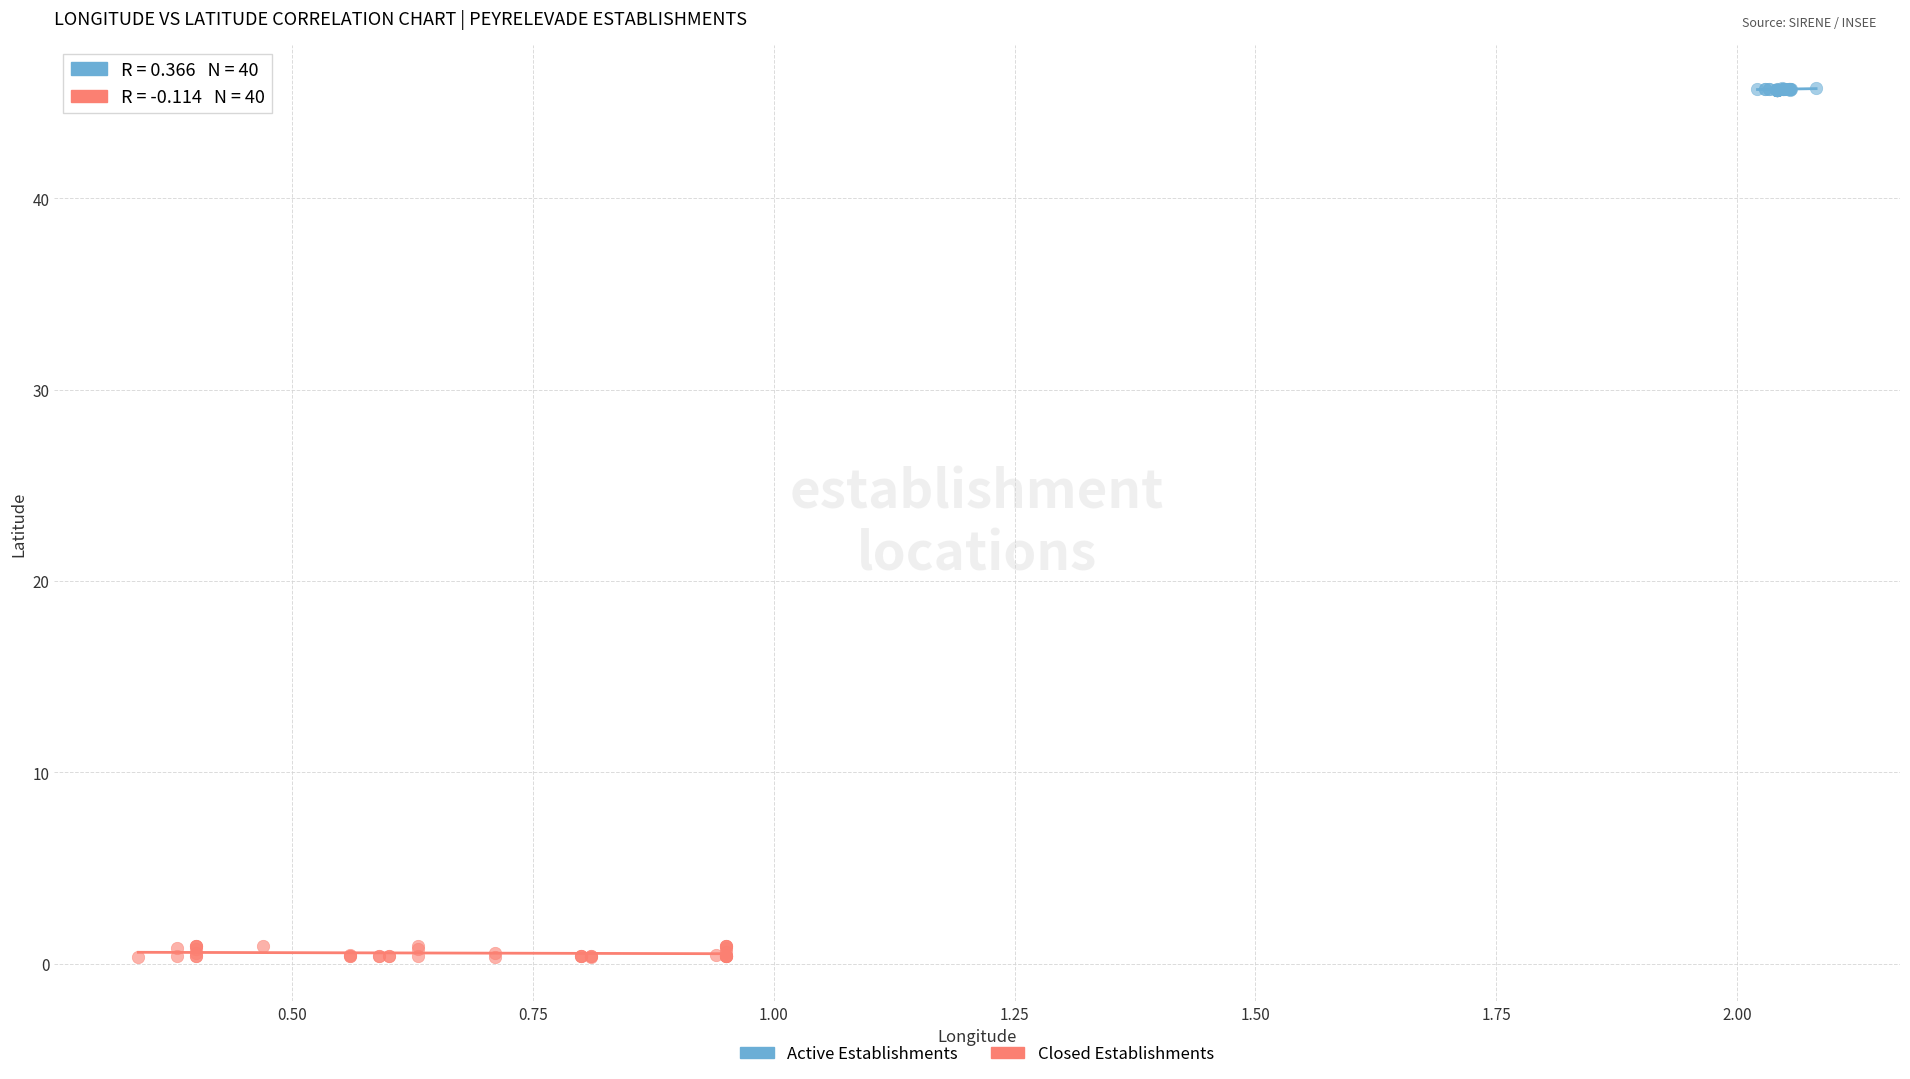

Which series reaches the maximum Y coordinate?

Active Establishments